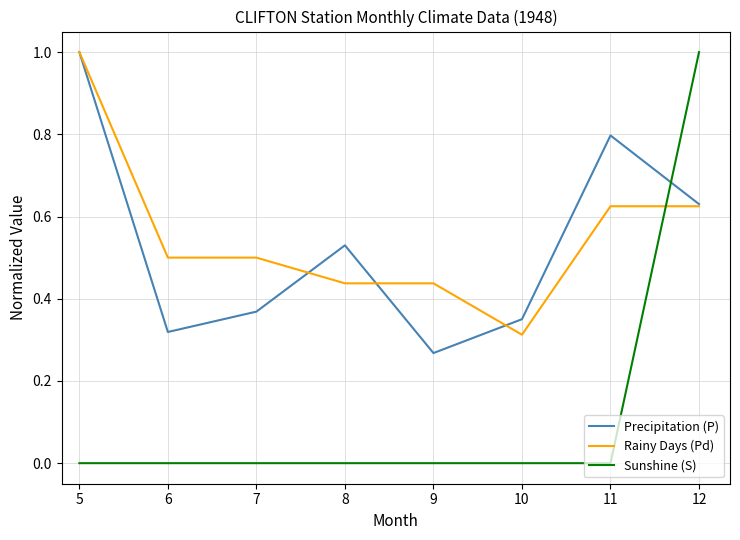

True or false: Sunshine (S) has a value of 0.0 at 11.

True